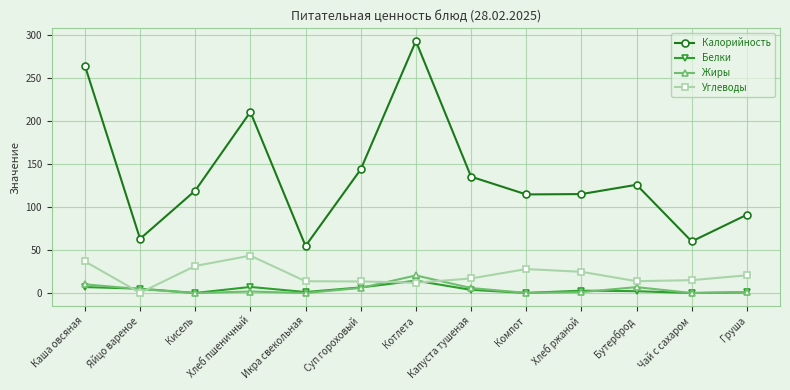

At which label is Калорийность closest to 173?

Суп гороховый